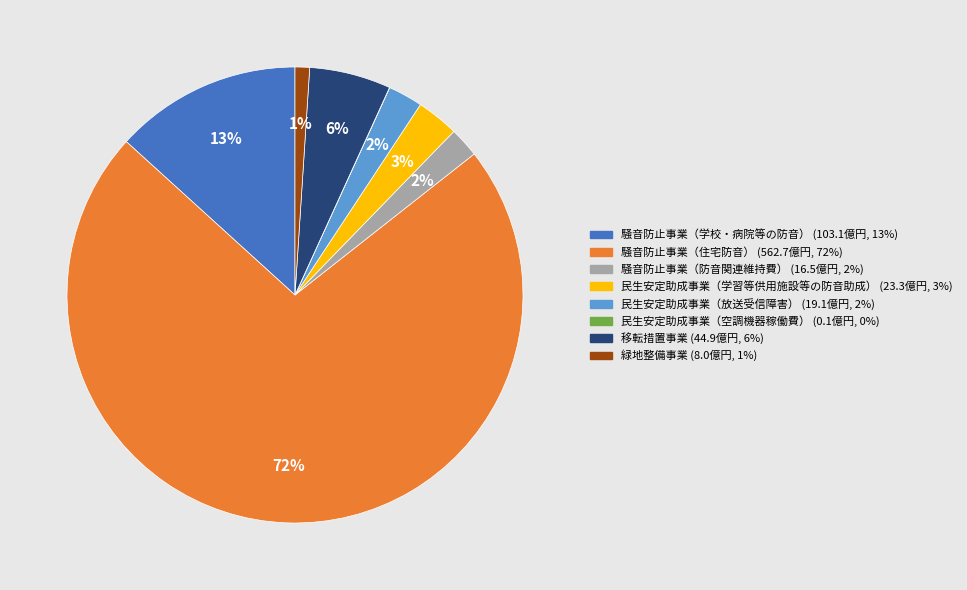

What percentage is the 緑地整備事業 slice, to the nearest percent?

1%